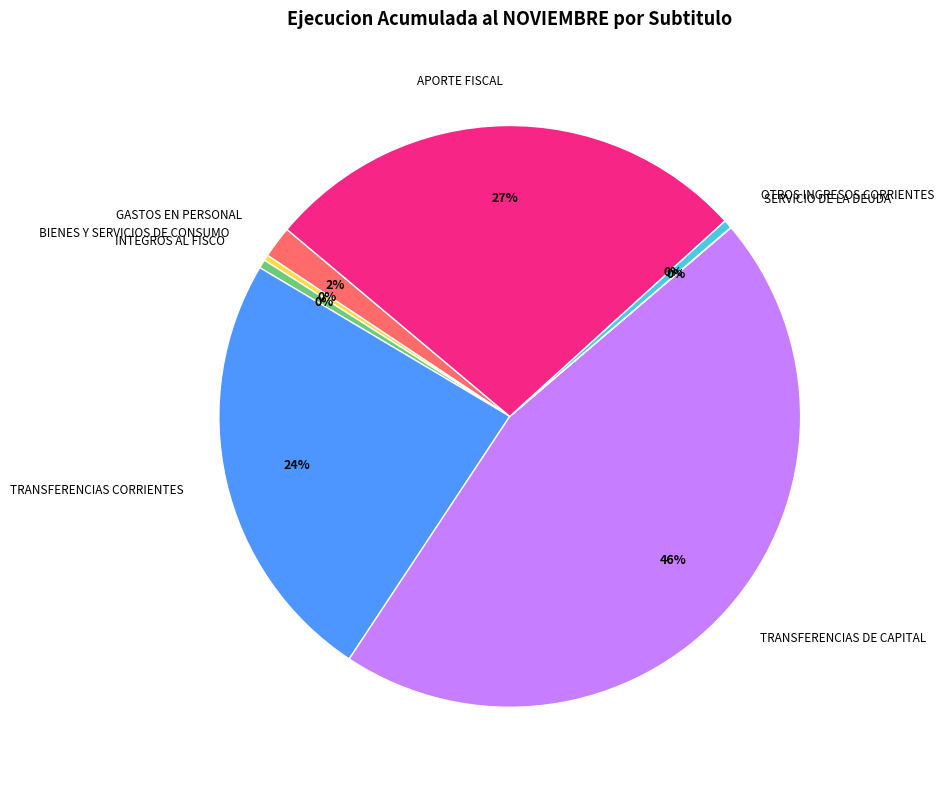

Is the sum of BIENES Y SERVICIOS DE CONSUMO and APORTE FISCAL greater than half?

No